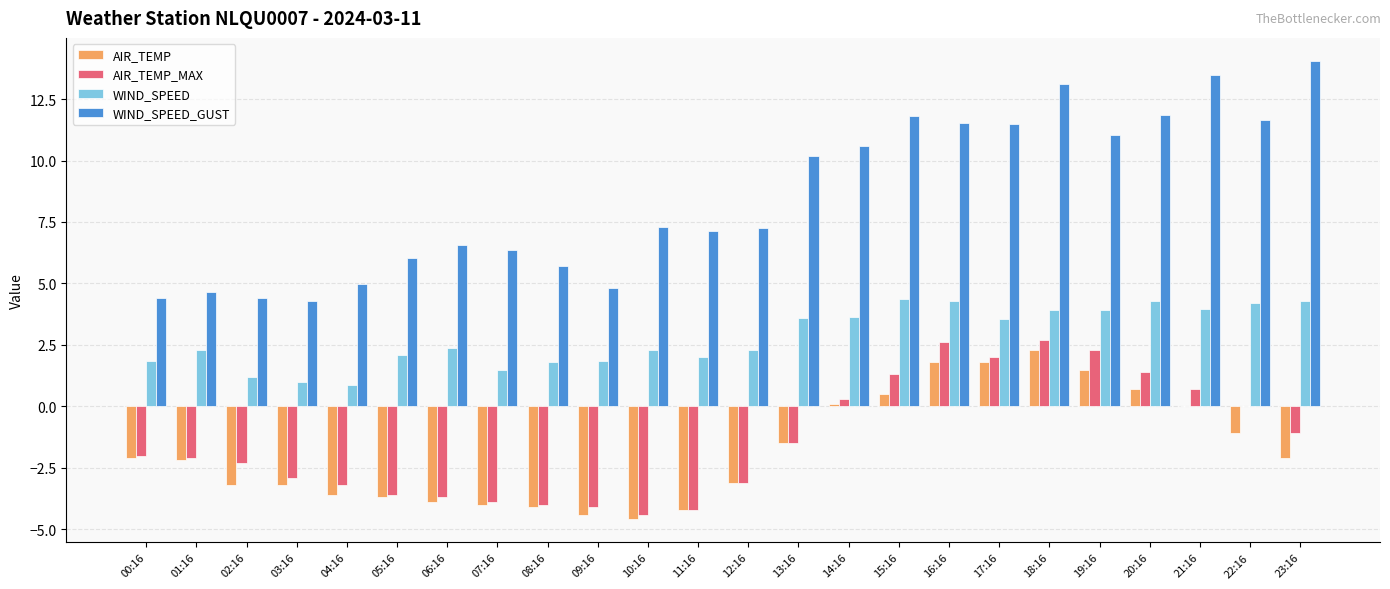

Which series changed the most between 12:16 and 17:16?

AIR_TEMP_MAX